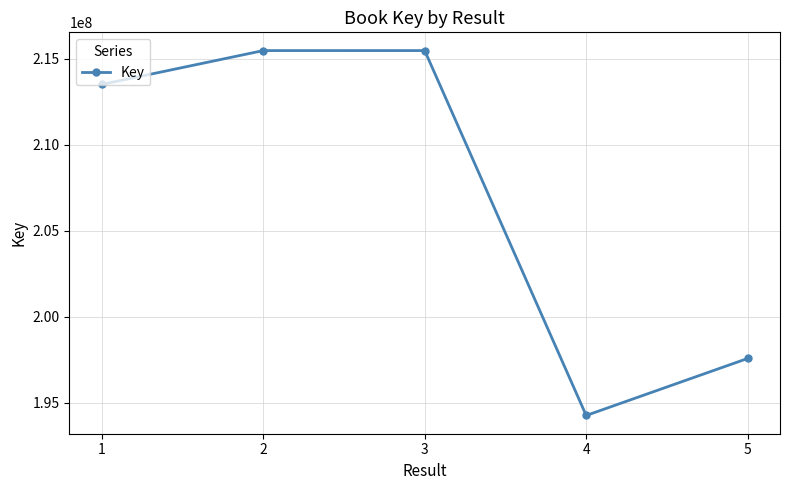

How many points are lower than both their immediate neighbors (excluding endpoints)?

1